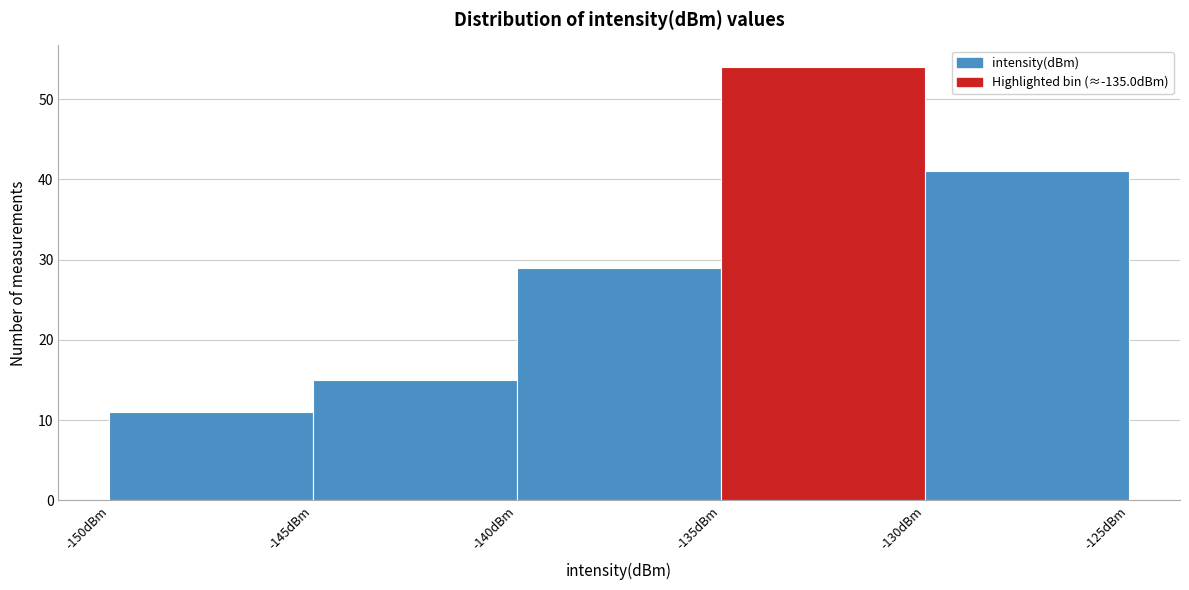

How tall is the bar that spans -150 to -145 on the x-axis? The values are not printed on the chart, so give them approximately, as read against the axis.

11